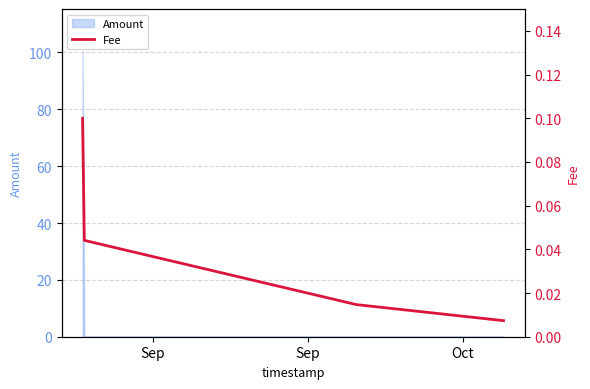

How many interior local valleys does the Amount series have?

1